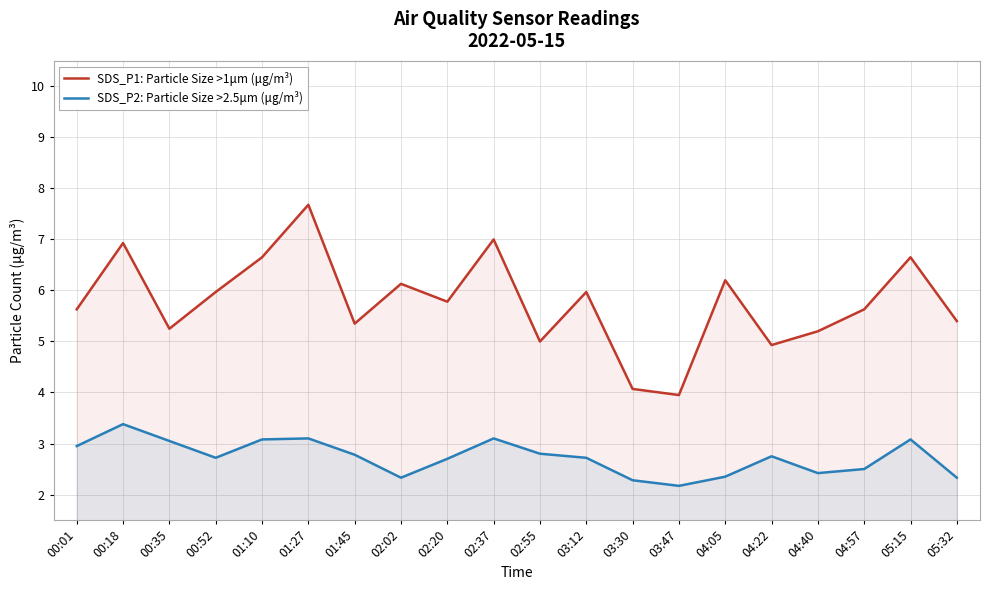

List the series in order of their overall mean, highest first.

SDS_P1: Particle Size >1μm (μg/m³), SDS_P2: Particle Size >2.5μm (μg/m³)